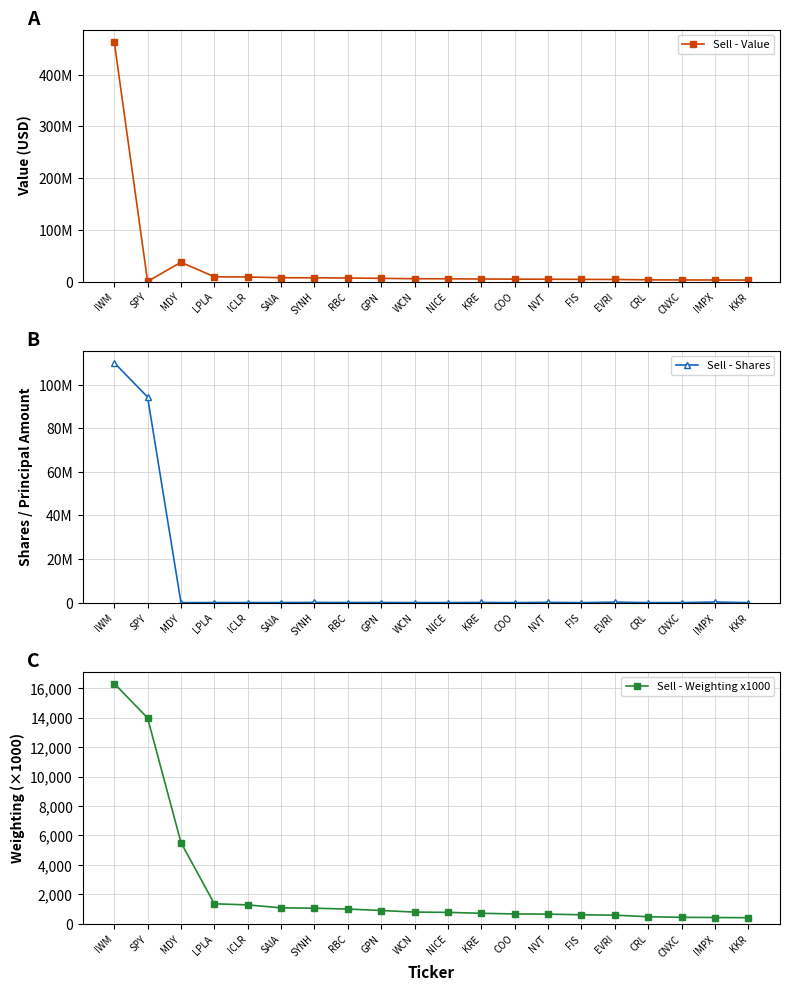

At how many categories does at least one series exceed 264054982?

1